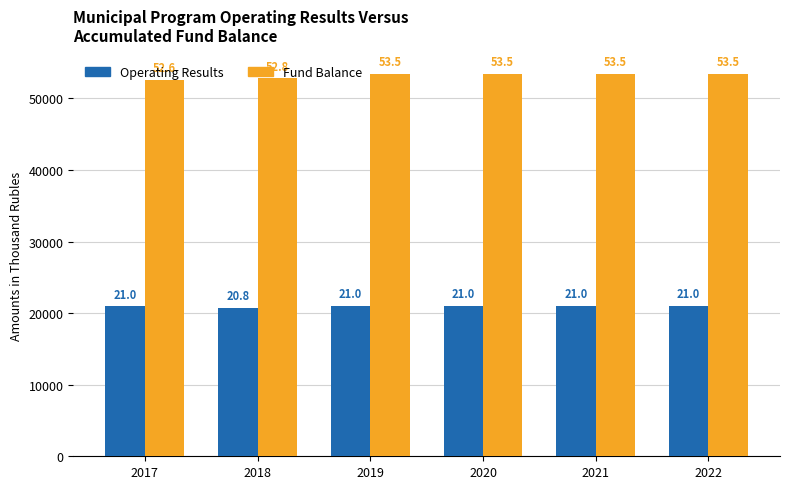

Between 2019 and 2020, which series saw the biggest shift?

Operating Results